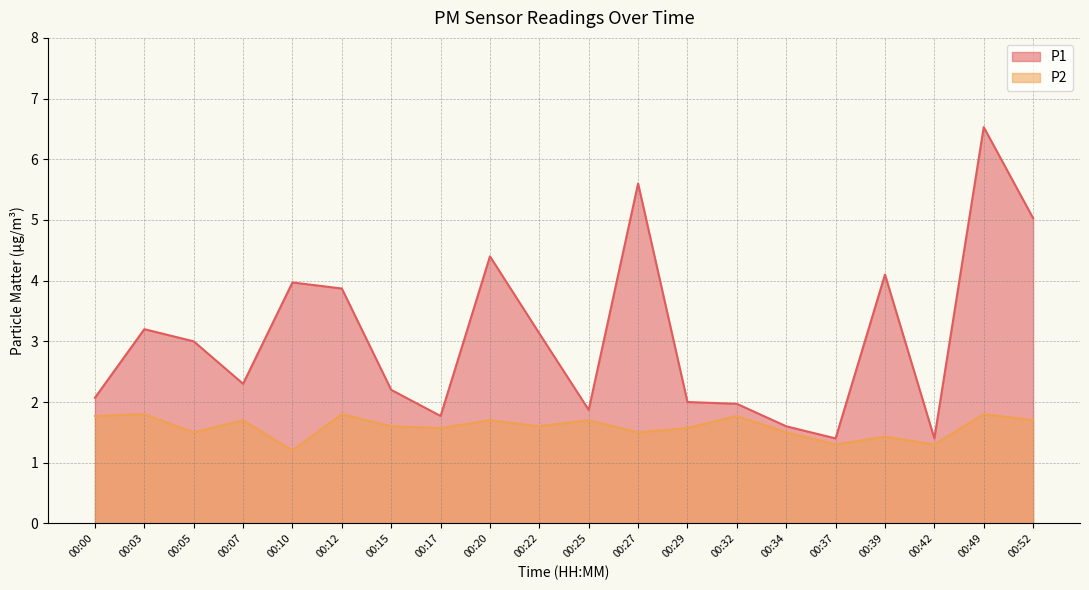

Which has a higher value, 00:07 or 00:03?

00:03